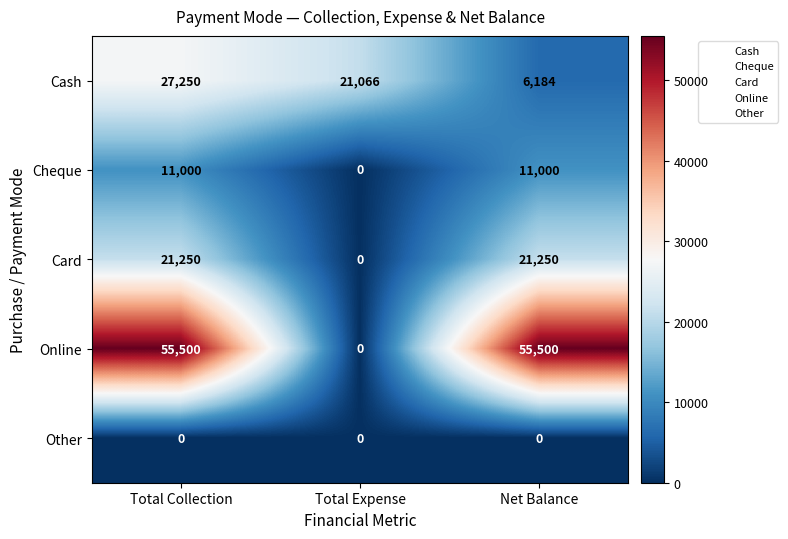

What value does the Card series have at Net Balance?

21250